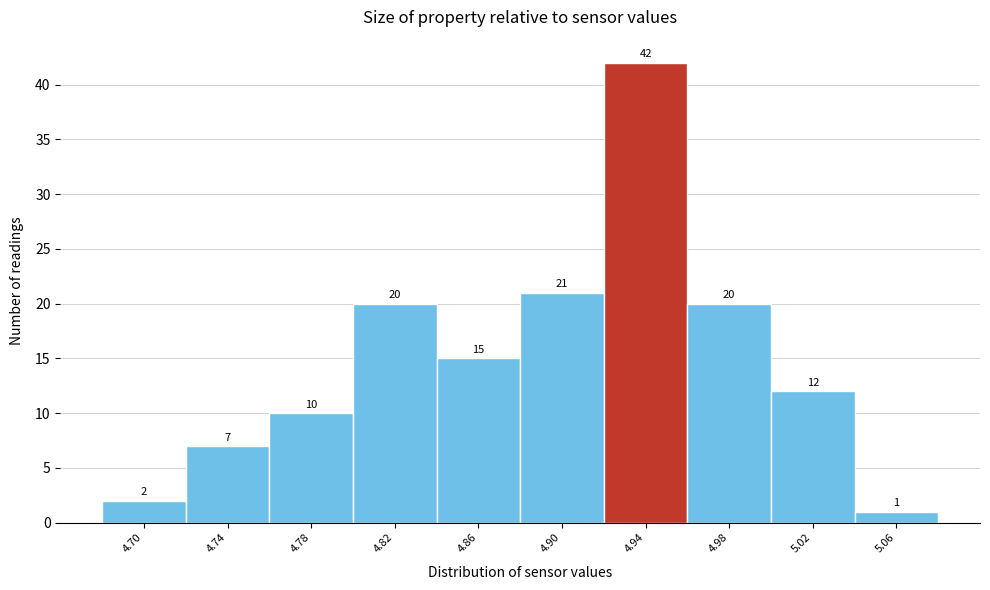

Reading left to right, extract all data points from this chart.

2	7	10	20	15	21	42	20	12	1